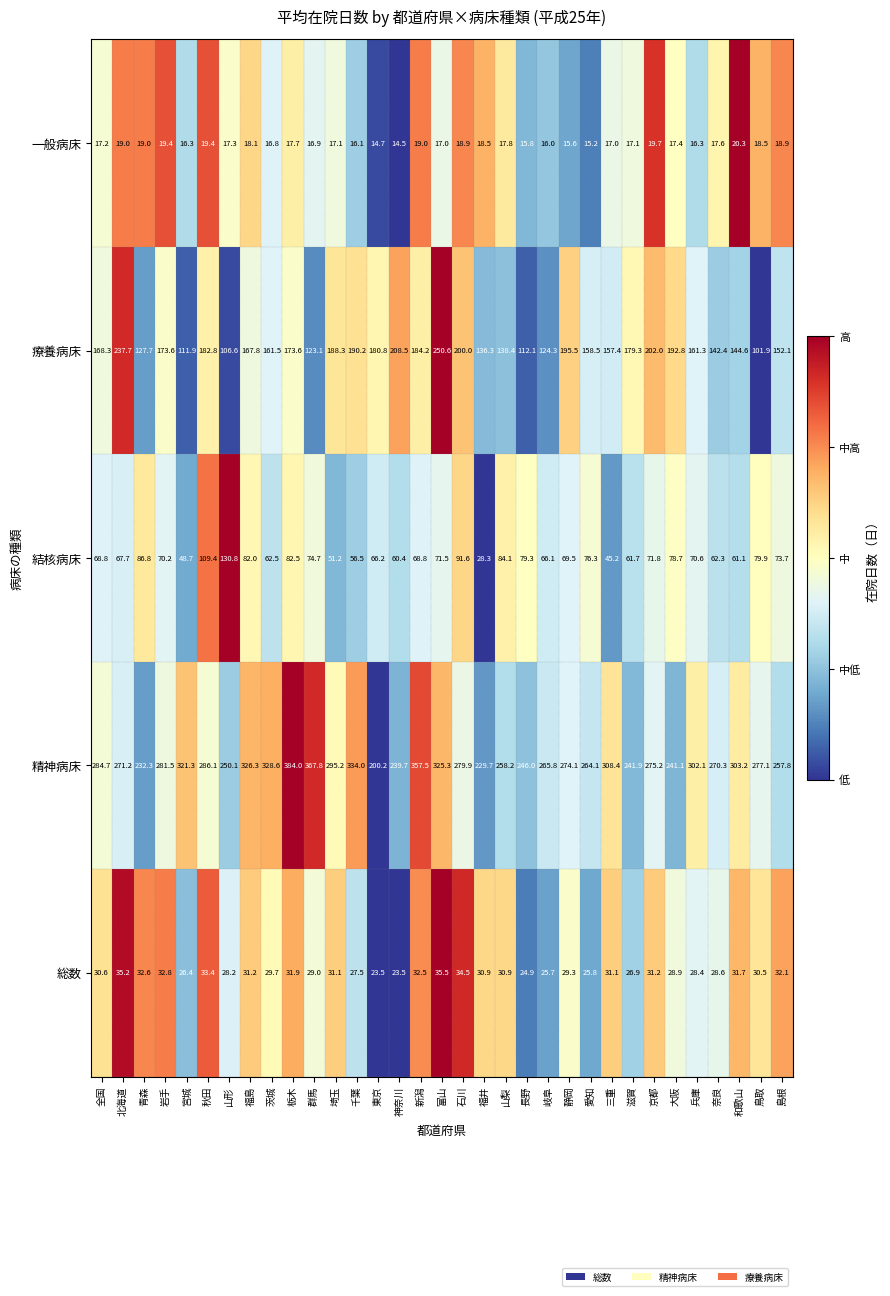

Which series changed the most between 愛知 and 鳥取?

療養病床